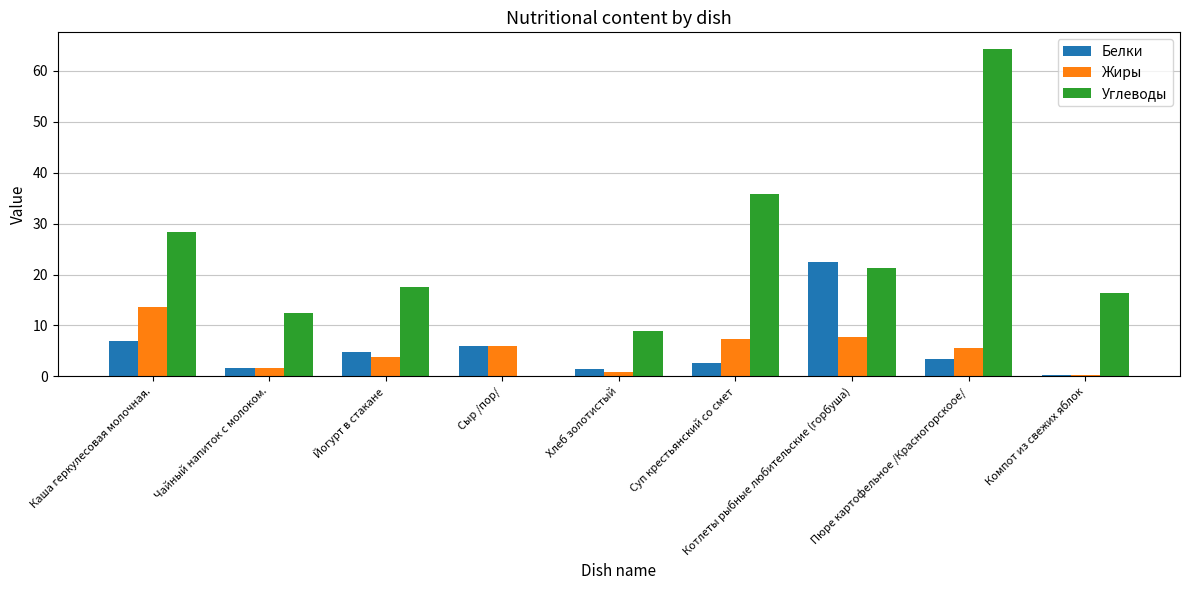

Which series has the widest spread of values?

Углеводы